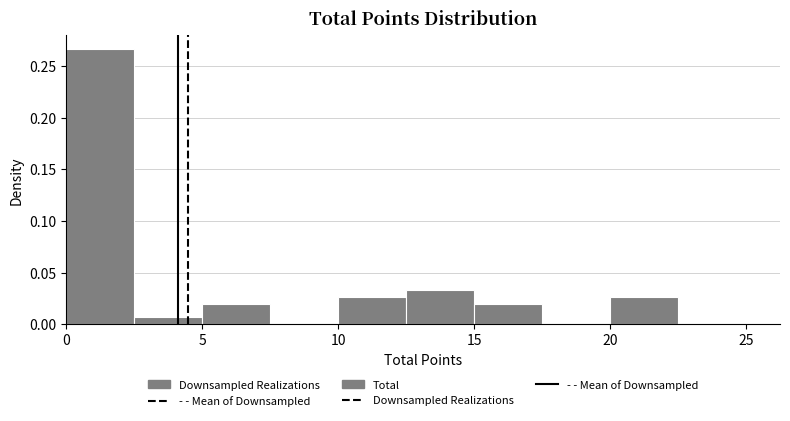

Reading left to right, list every bar in this chart as the range it spans on the x-axis followed by its height. The values are not printed on the chart, so give them approximately, as read against the axis.

0.0 to 2.5: 0.265
2.5 to 5.0: 0.005
5.0 to 7.5: 0.020
7.5 to 10.0: 0
10.0 to 12.5: 0.025
12.5 to 15.0: 0.035
15.0 to 17.5: 0.020
17.5 to 20.0: 0
20.0 to 22.5: 0.025
22.5 to 25.0: 0